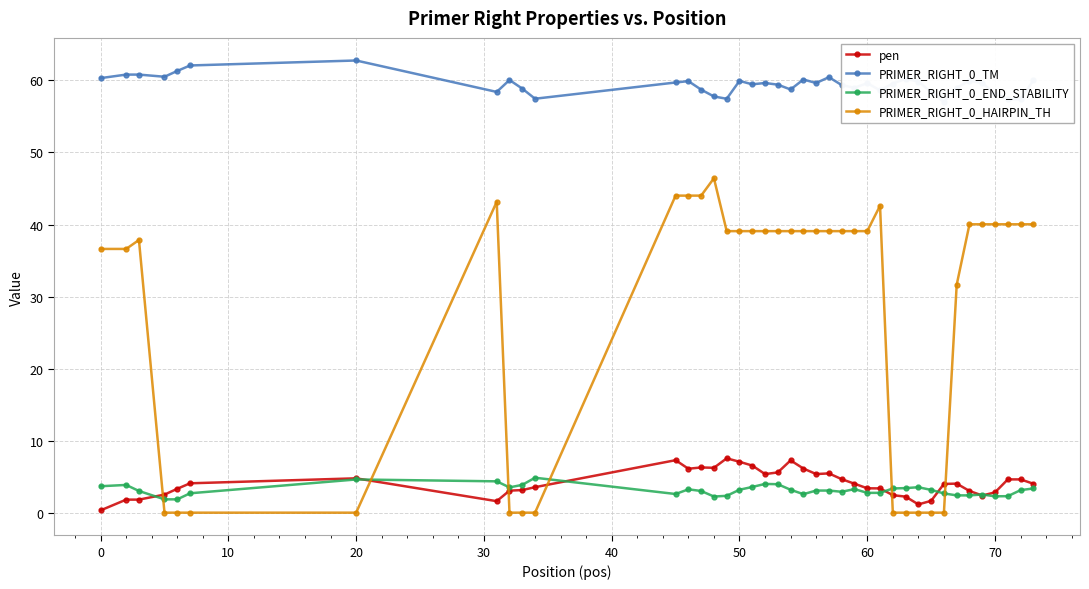

True or false: PRIMER_RIGHT_0_END_STABILITY has more than 2 interior local peaks.

True